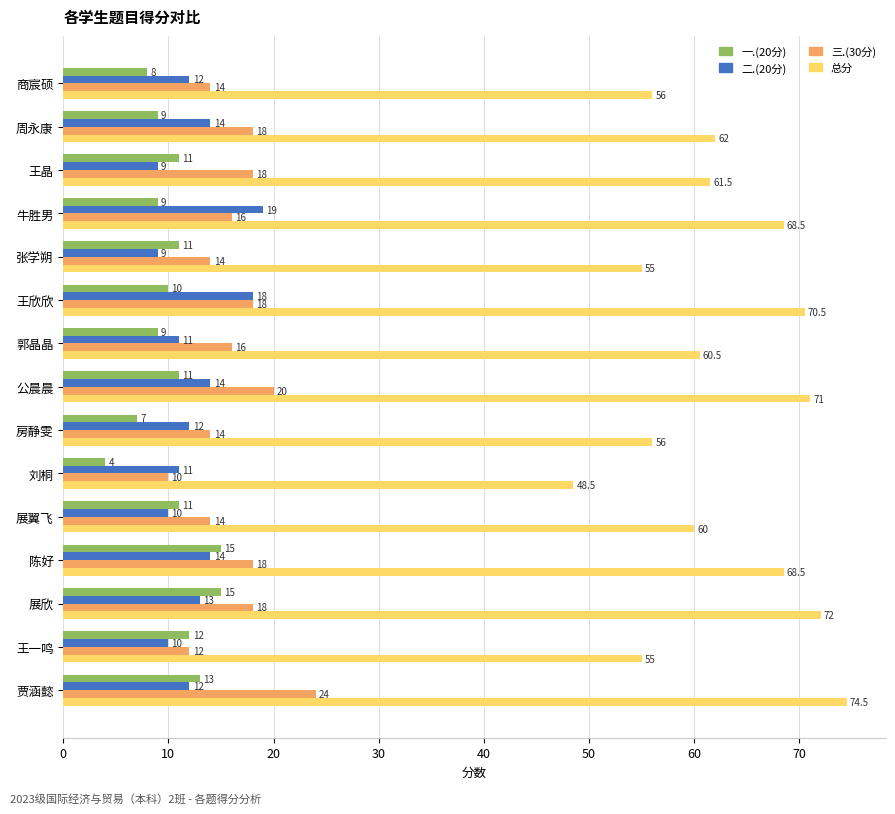

What is the approximate value of 总分 at 郭晶晶?

60.5